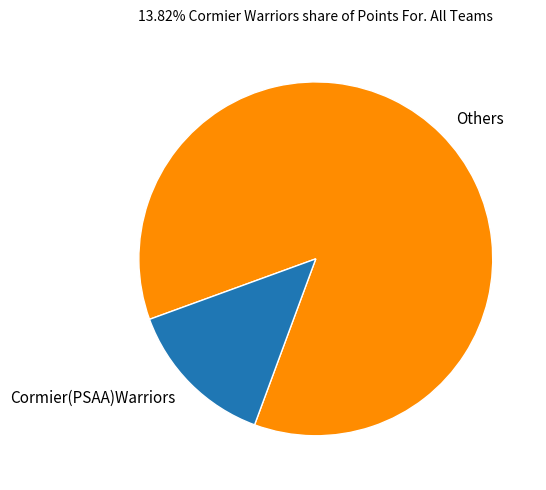

True or false: Others accounts for 72% of the total.

False